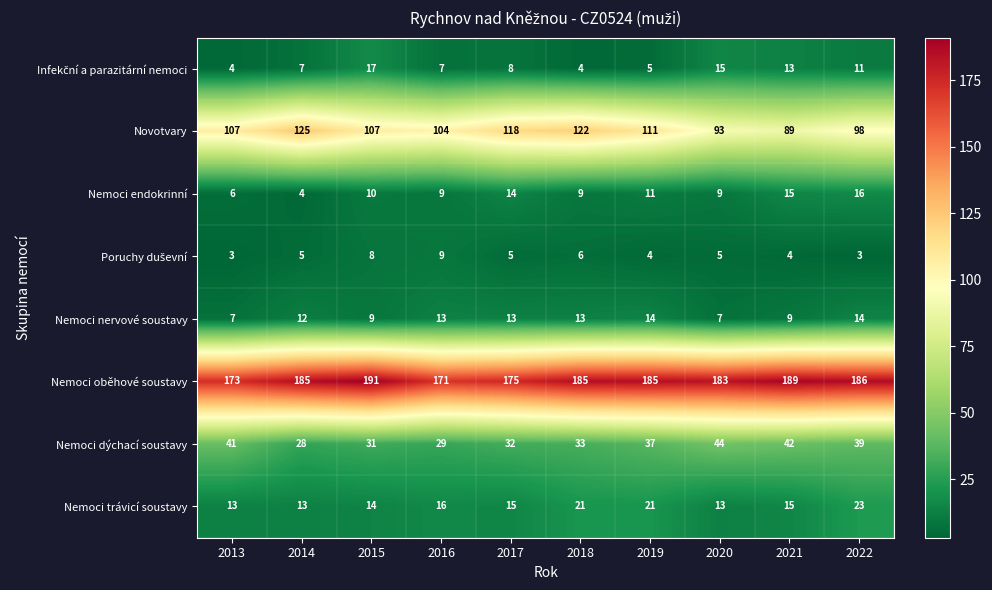

What is the difference between the highest and lowest values at 2018?

181